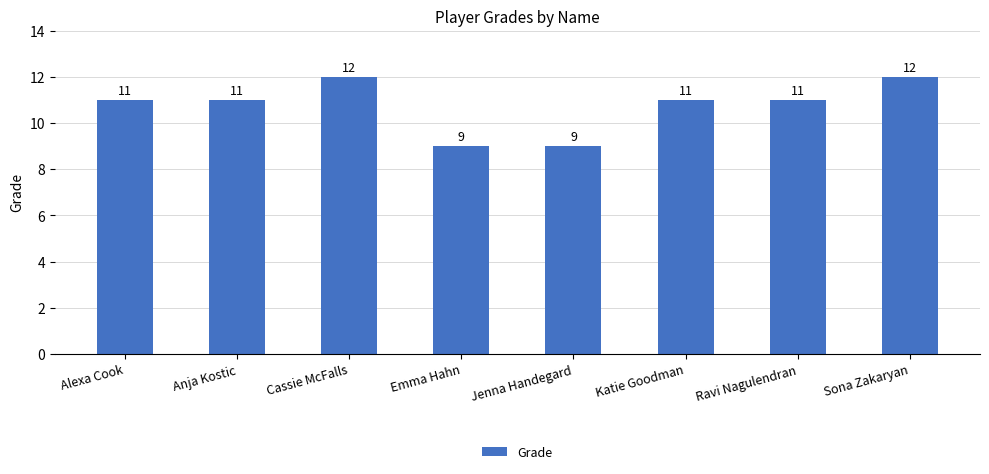

What is the change in value from Emma Hahn to Sona Zakaryan?

+3